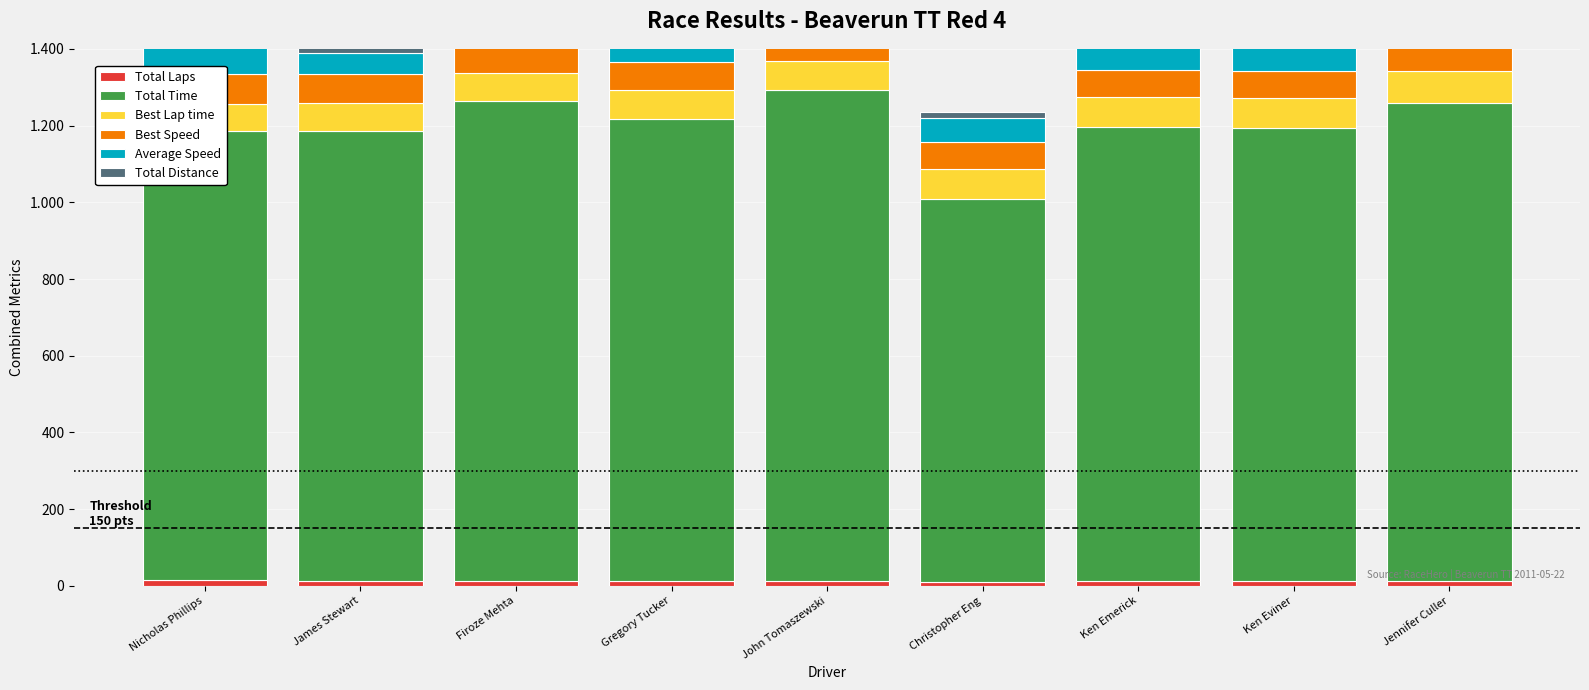

Are the bars horizontal?

No